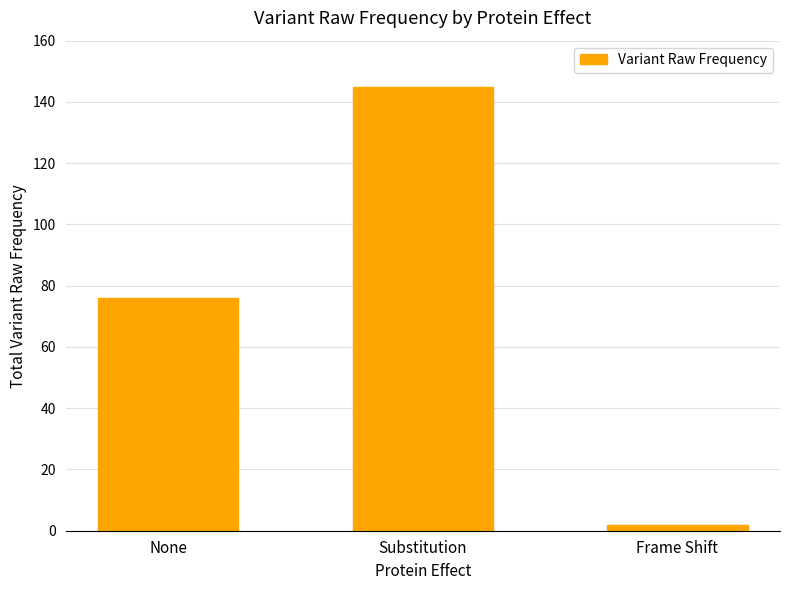

The chart shows a value of 2 at Frame Shift. True or false?

True